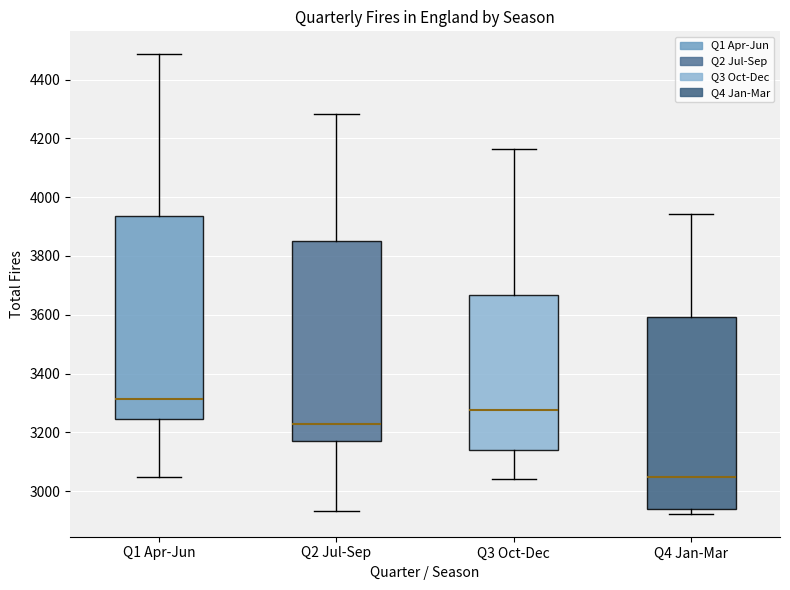

Reading left to right, transcribe this box plot: for each box, give where its median line is, the range the box spans, and where its two whiskers end, as read against the y-axis. The values are not printed on the chart, so give them approximately, as read against the axis.

Q1 Apr-Jun: median 3320, box 3240 to 3940, whiskers 3040 to 4480
Q2 Jul-Sep: median 3240, box 3180 to 3860, whiskers 2940 to 4280
Q3 Oct-Dec: median 3280, box 3140 to 3660, whiskers 3040 to 4160
Q4 Jan-Mar: median 3040, box 2940 to 3600, whiskers 2920 to 3940